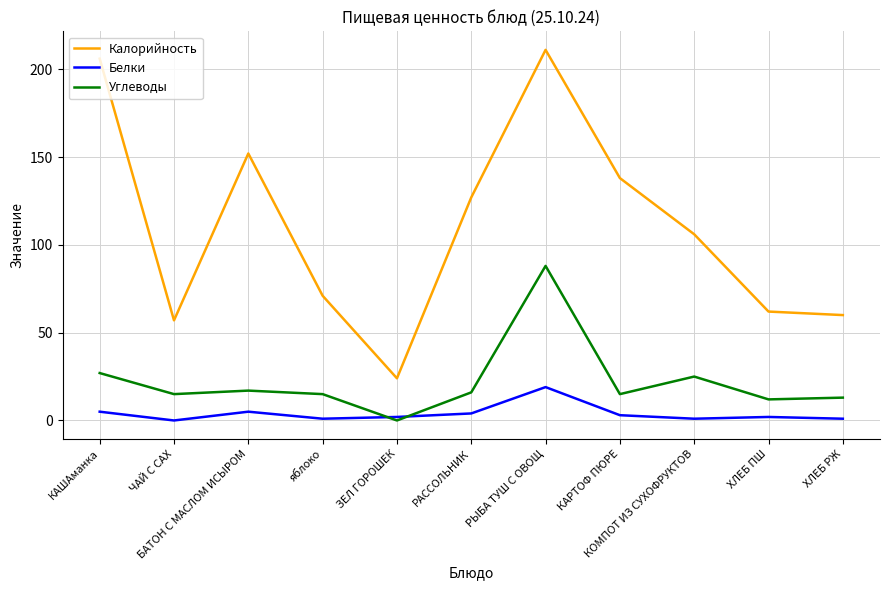

True or false: Белки and Калорийность intersect in this chart.

False